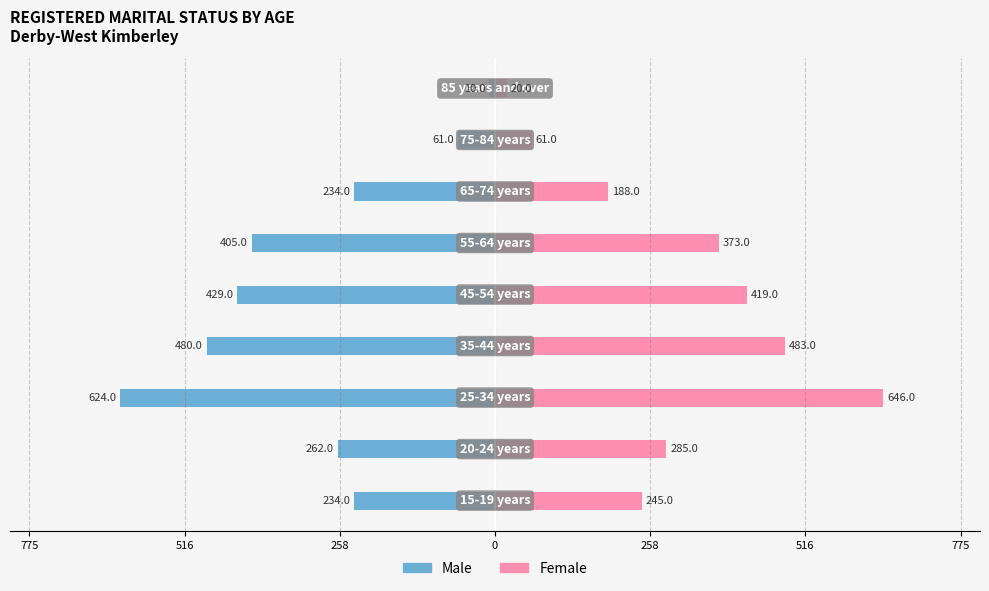

Between 775 and 8, which series saw the biggest shift?

Male